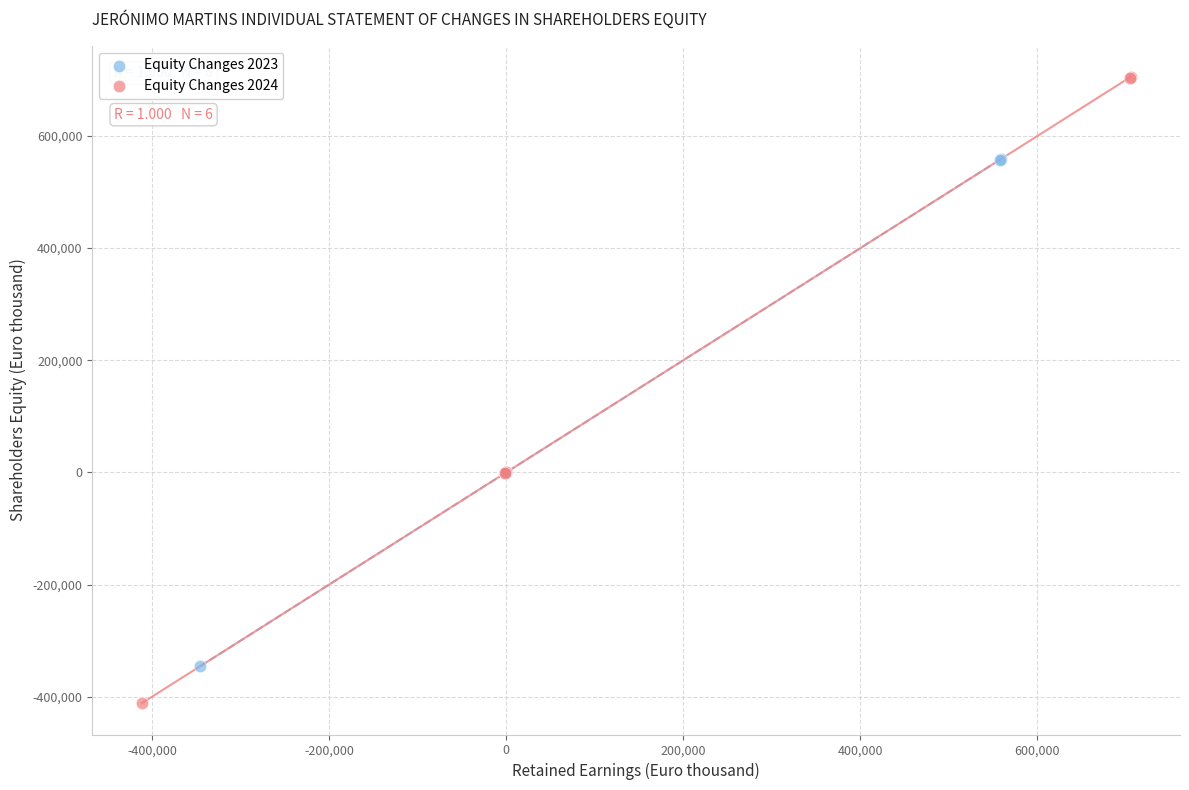

What are all the series names shown in the legend?

Equity Changes 2023, Equity Changes 2024